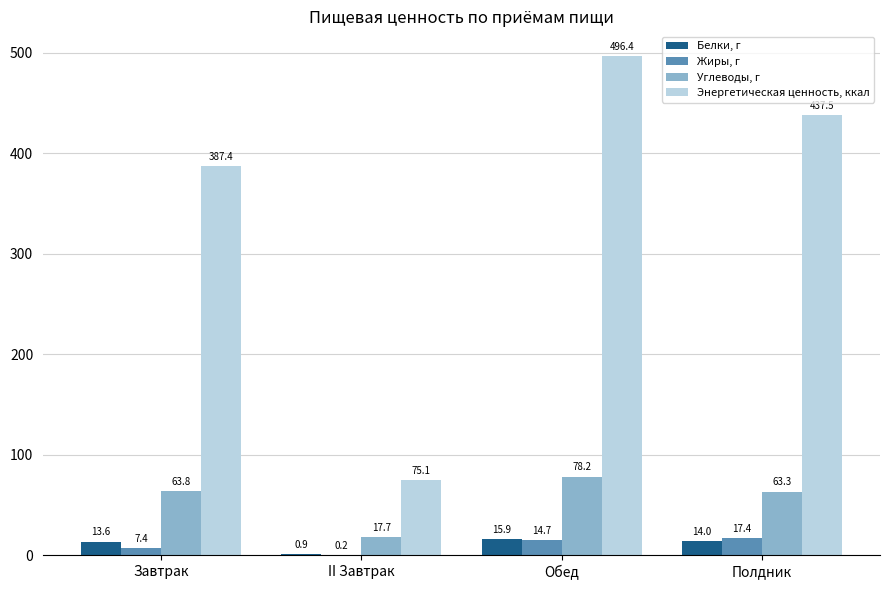

The value of Углеводы, г at Полдник is 16.1. True or false?

False